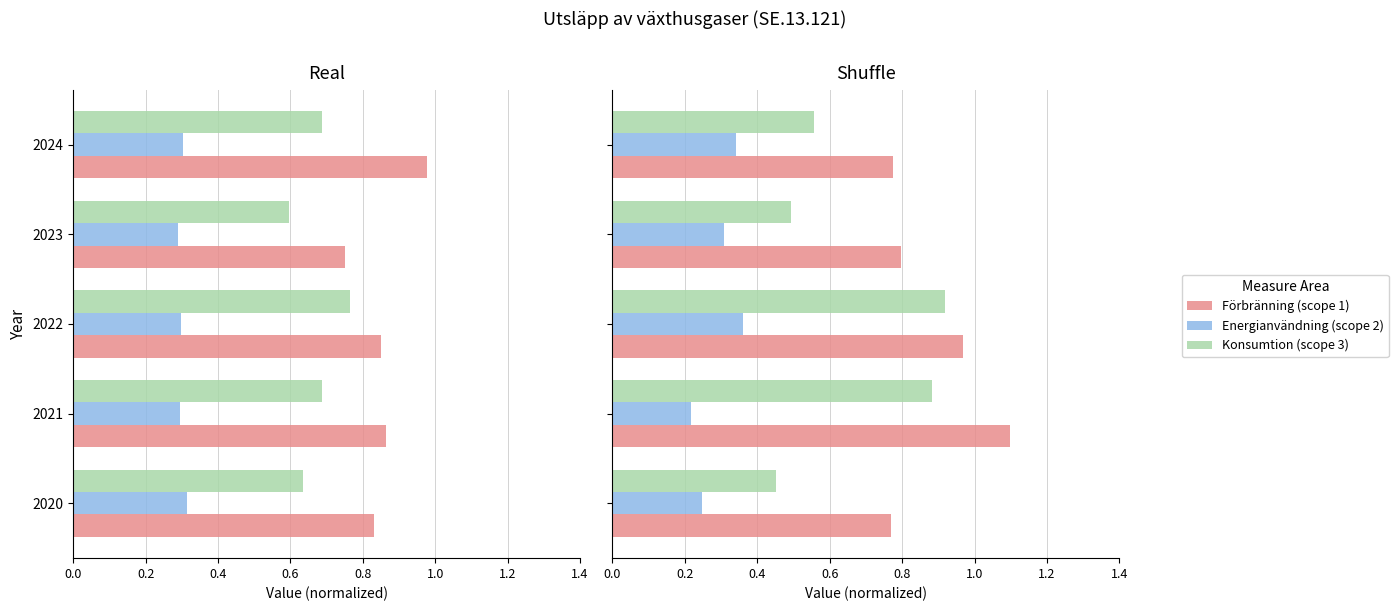

Between 0.2 and 0.8, which series saw the biggest shift?

Konsumtion (scope 3)